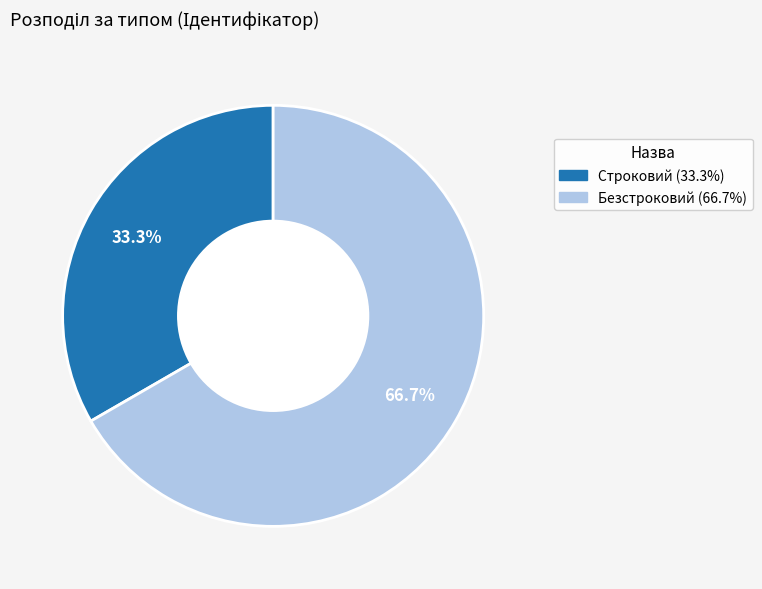

To the nearest percent, what percentage of the pie is Безстроковий?

67%